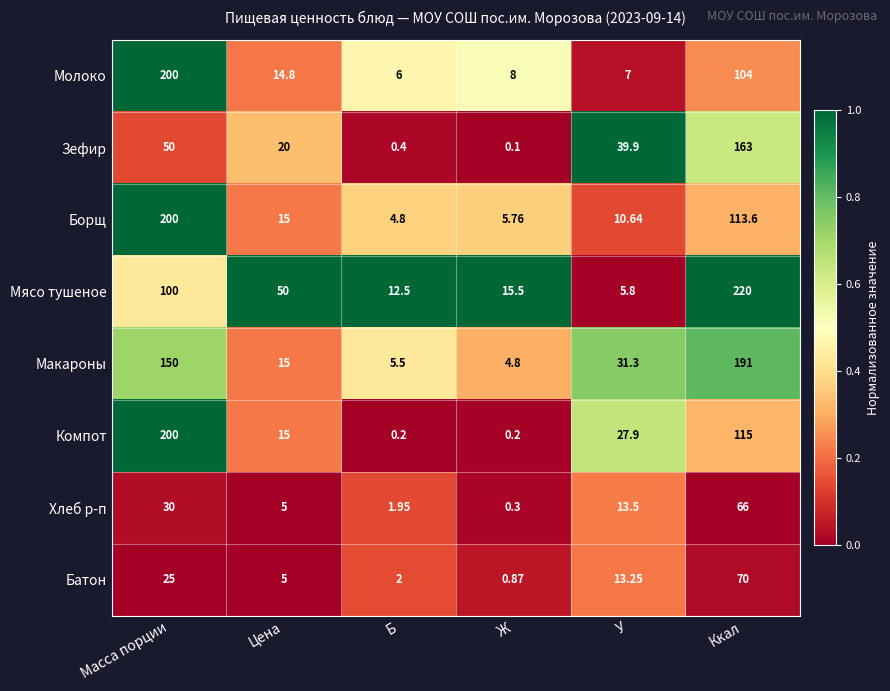

At which label is Зефир closest to 81?

Масса порции